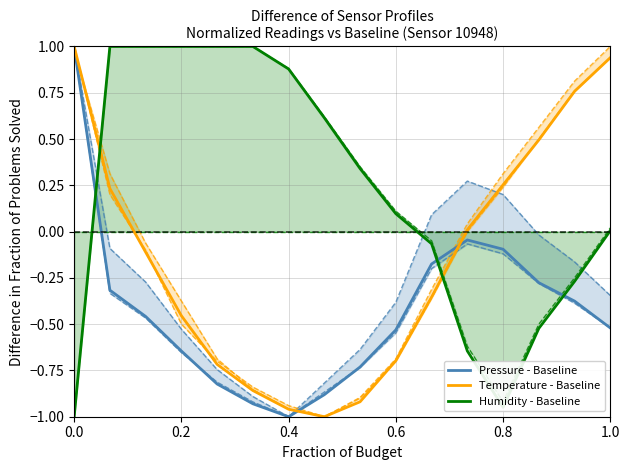

What are all the series names shown in the legend?

Pressure - Baseline, Temperature - Baseline, Humidity - Baseline